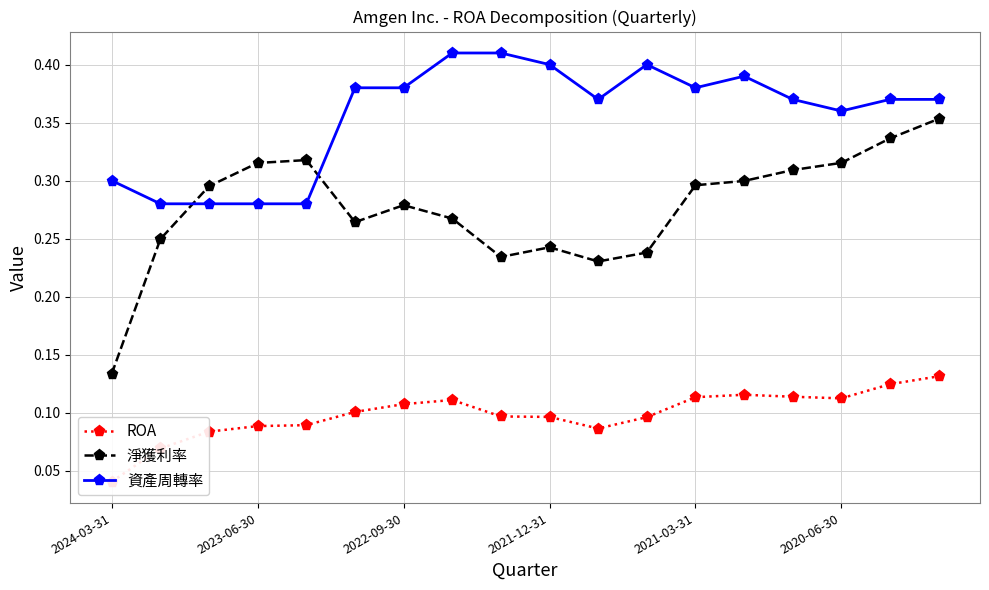

What is the lowest value of the 資產周轉率 series?

0.3